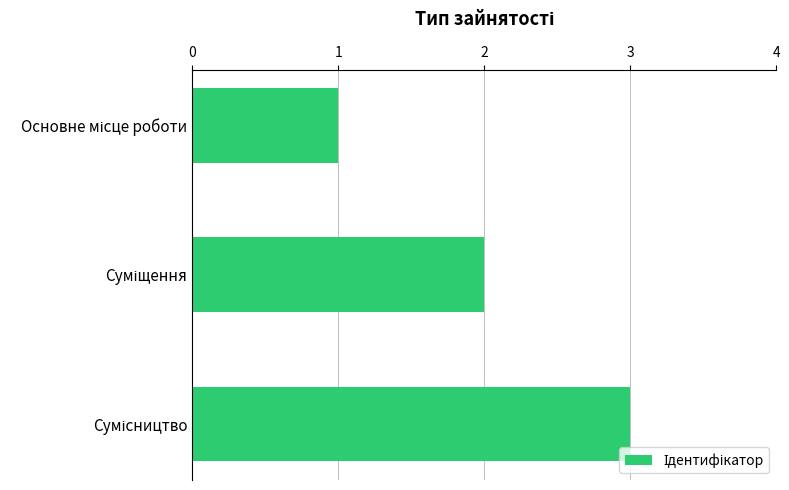

What is the average value?

2